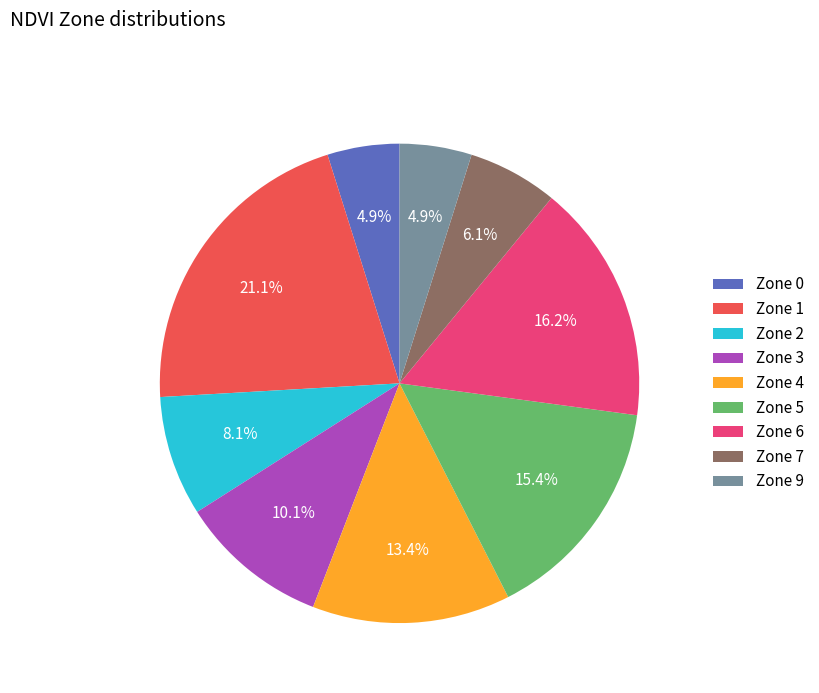

Does Zone 5 account for over 50% of the chart?

No